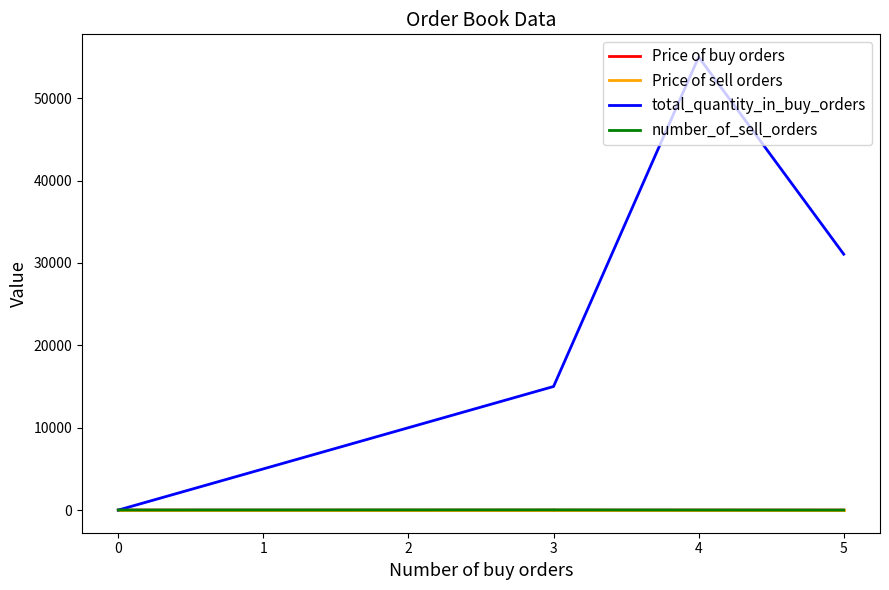

True or false: Price of sell orders and total_quantity_in_buy_orders intersect in this chart.

True